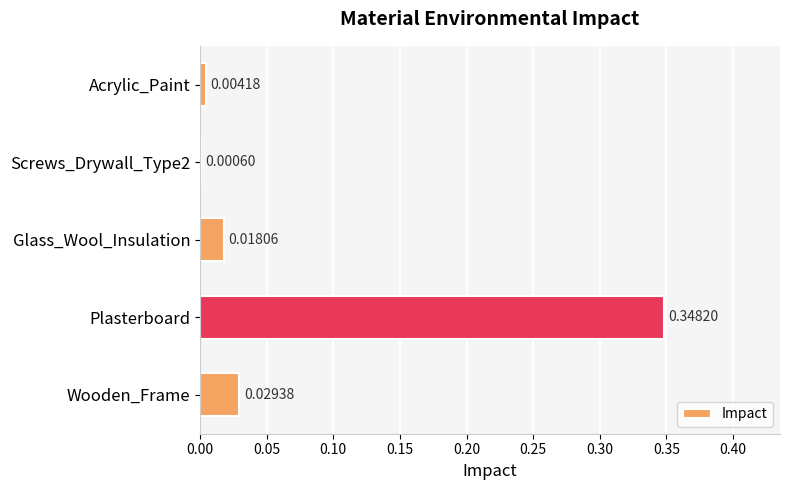

What is the sum of the values at Acrylic_Paint and Plasterboard?

0.4